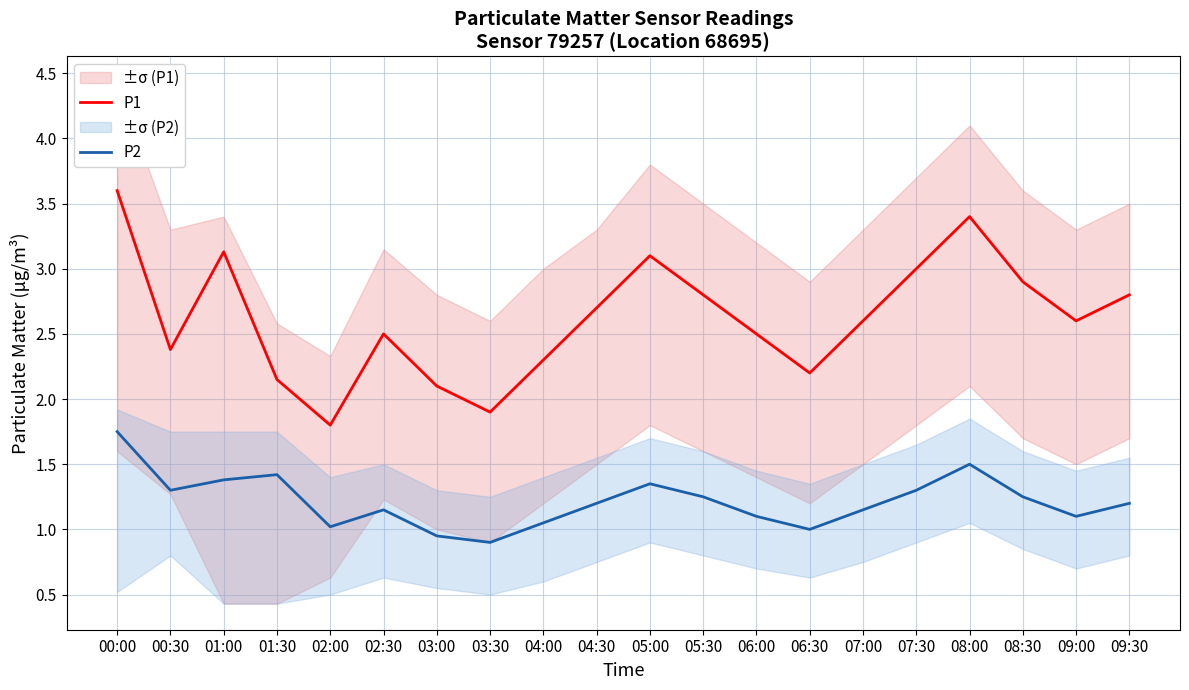

What is the maximum value shown in the chart?

3.6